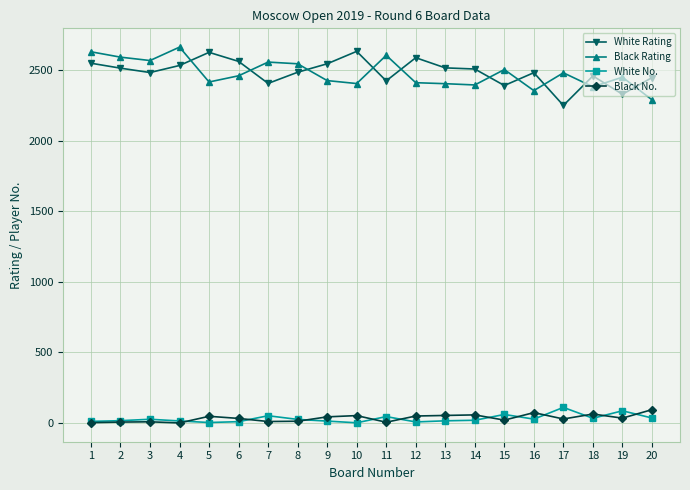

Is the value of Black No. at 15 greater than the value of White Rating at 11?

No